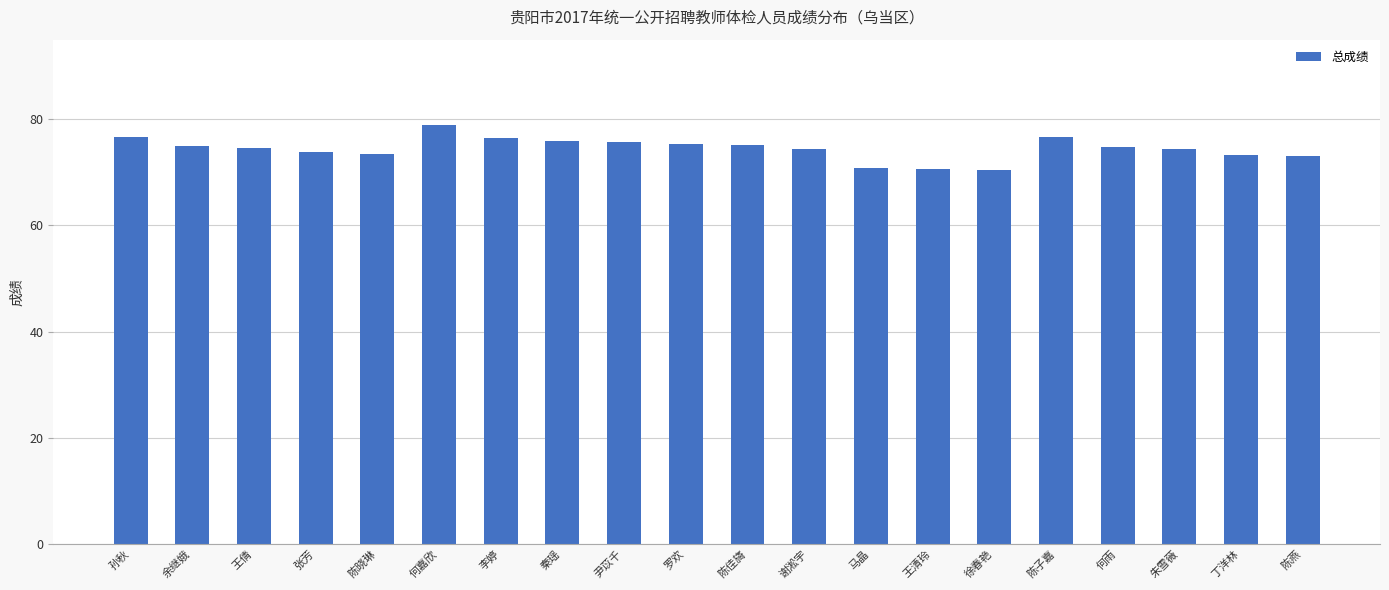

What is the maximum value shown in the chart?

79.0